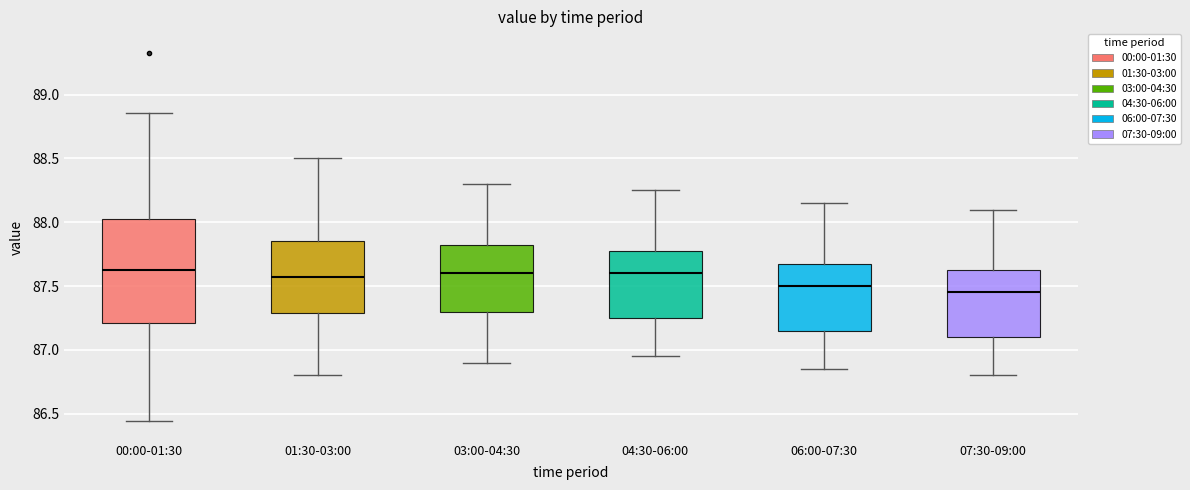

Which box is the tallest, from its lower edge to its upper edge?

00:00-01:30